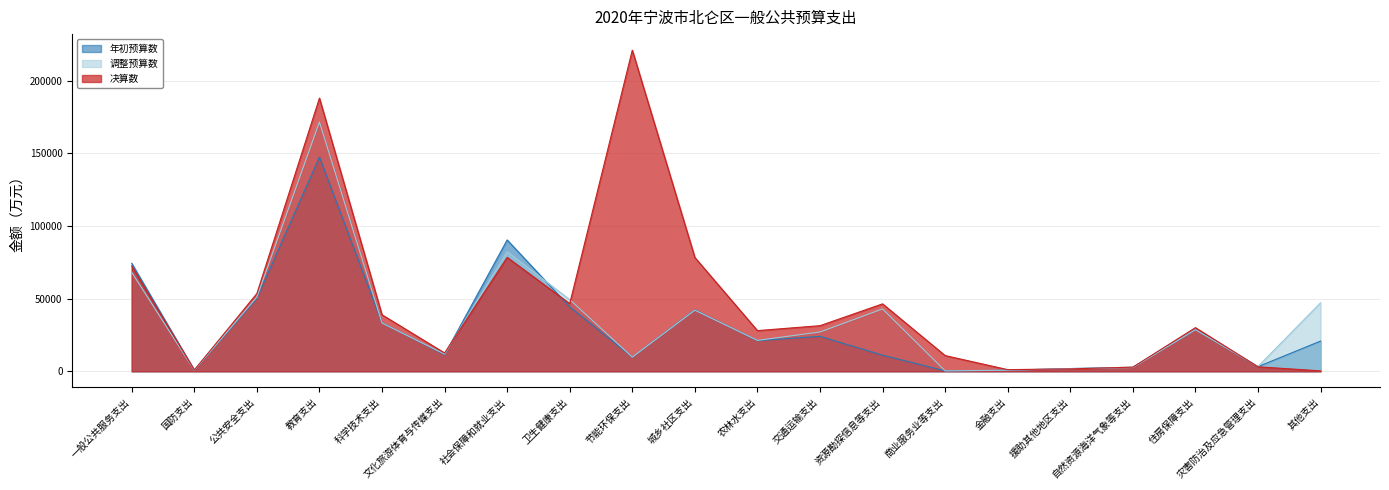

Which series changed the most between 城乡社区支出 and 援助其他地区支出?

决算数